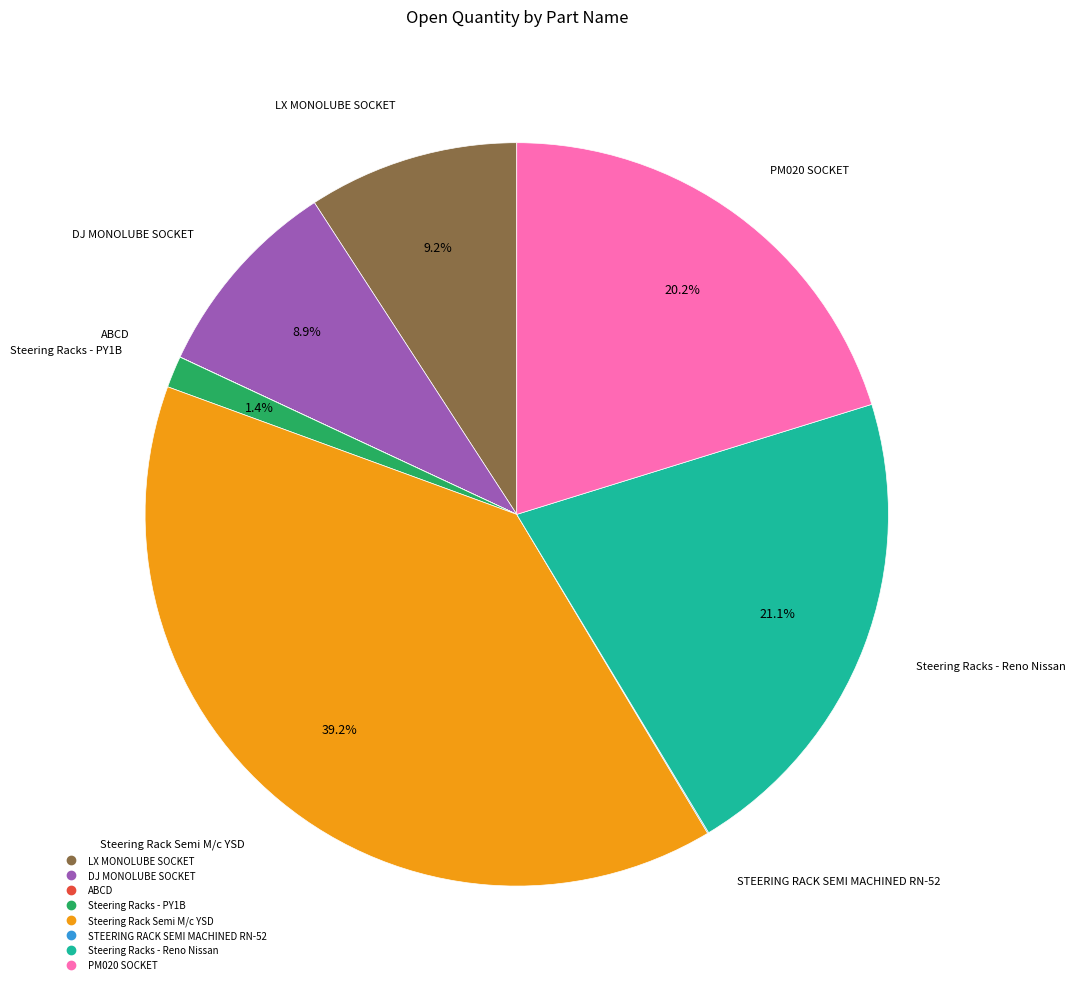

Between PM020 SOCKET and LX MONOLUBE SOCKET, which is larger?

PM020 SOCKET